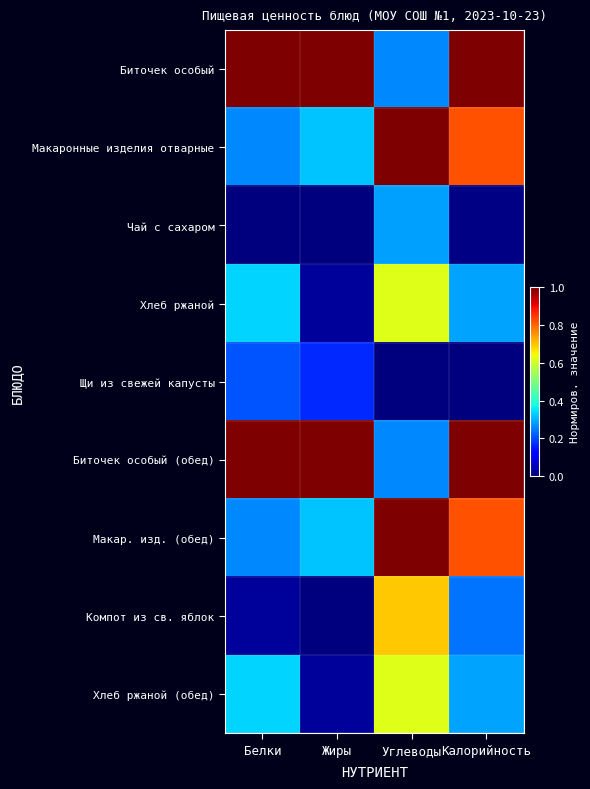

Rank the series by their maximum value, from highest to lowest.

Биточек особый, Макаронные изделия отварные, Биточек особый (обед), Макар. изд. (обед), Компот из св. яблок, Хлеб ржаной, Хлеб ржаной (обед), Чай с сахаром, Щи из свежей капусты